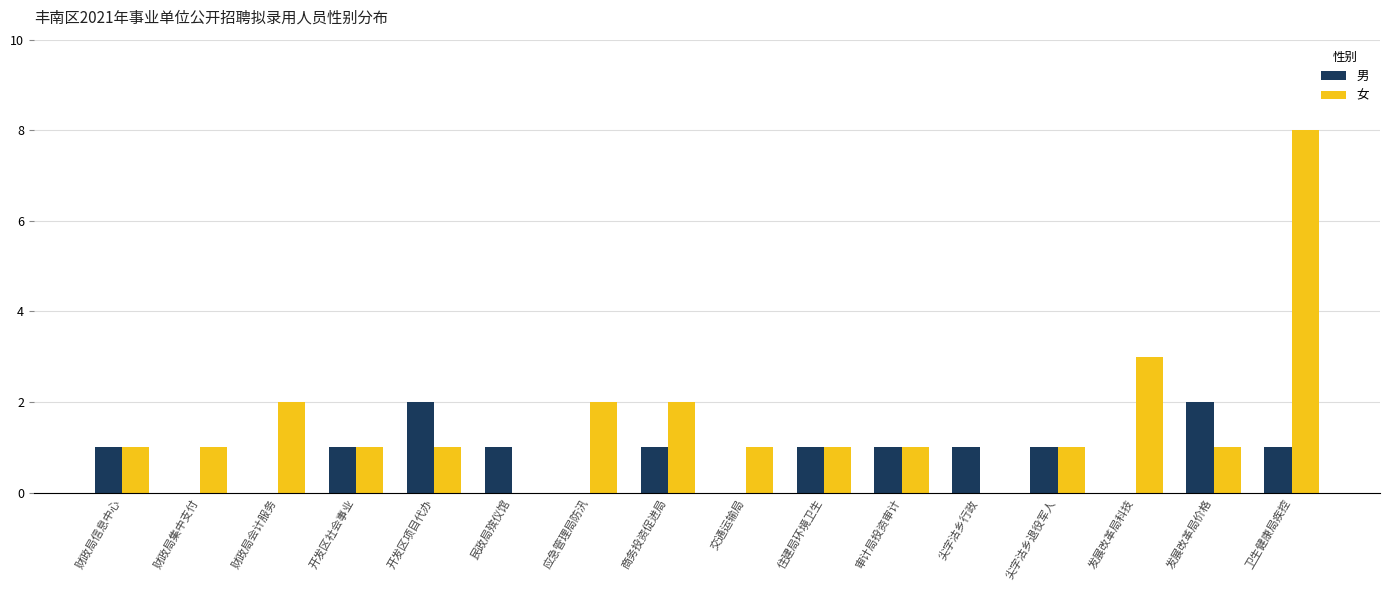

Count the 男 values in the range 0 to 1.

14